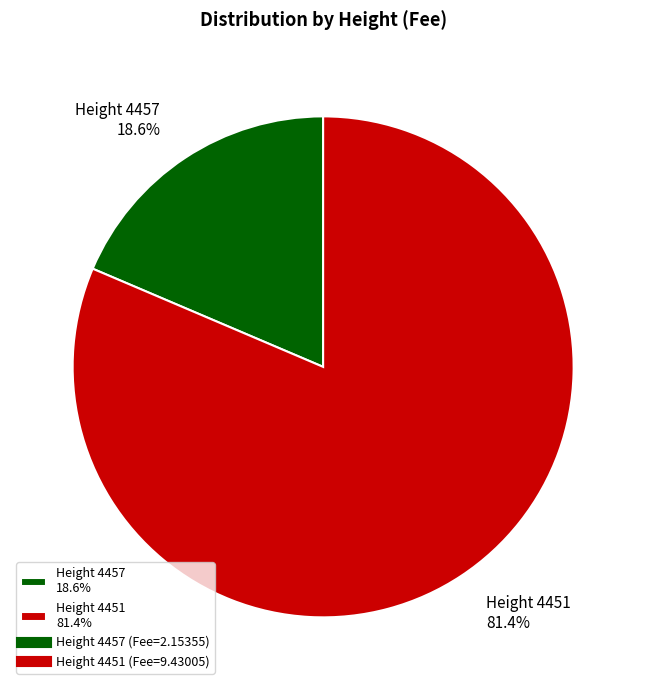

Is the sum of Height 4451 81.4% and Height 4457 18.6% greater than half?

Yes